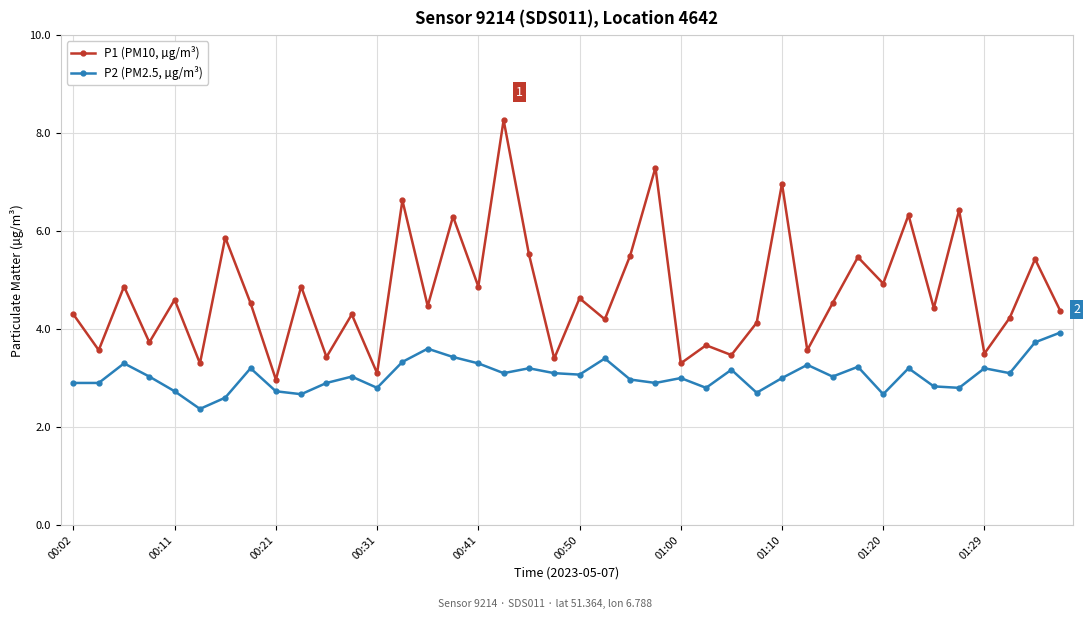

Rank the series by their average value, from lowest to highest.

P2 (PM2.5, µg/m³), P1 (PM10, µg/m³)